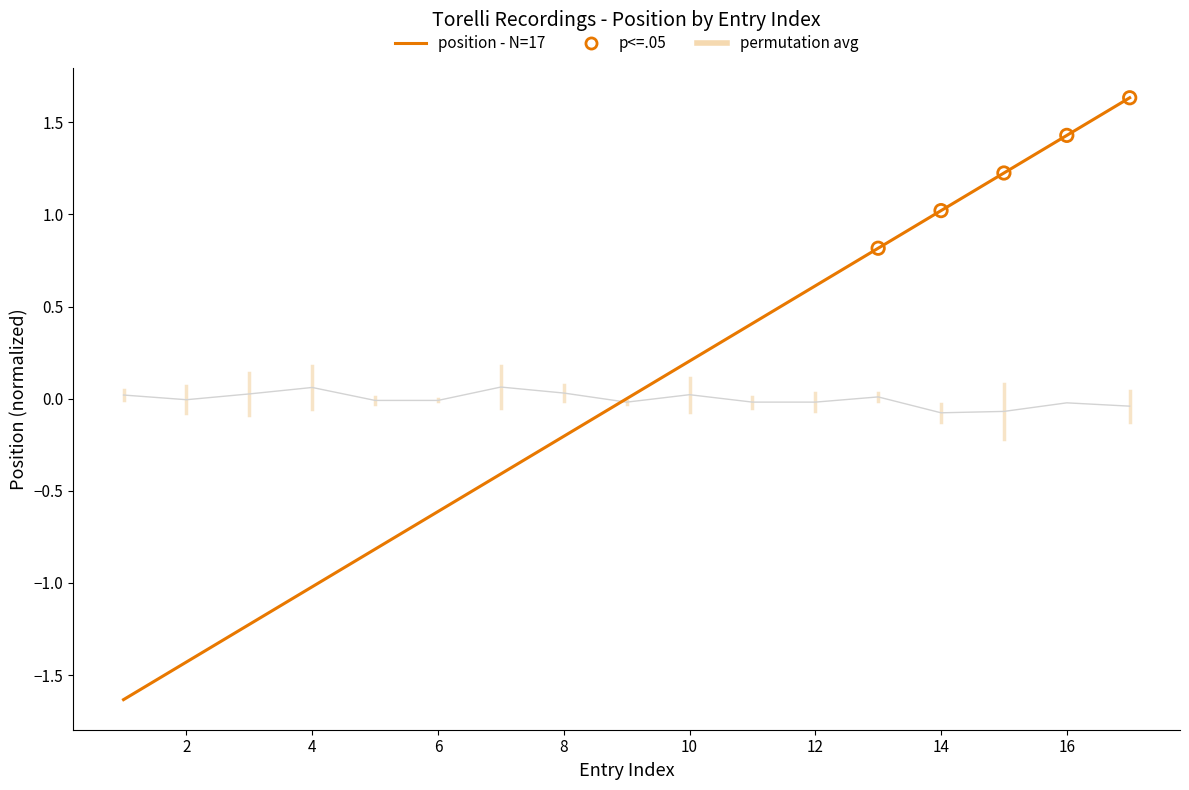

Which series has the widest spread of values?

position - N=17